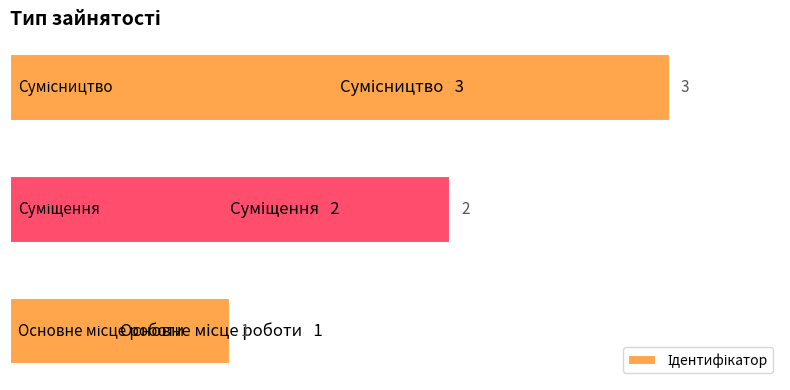

What is the maximum value shown in the chart?

3